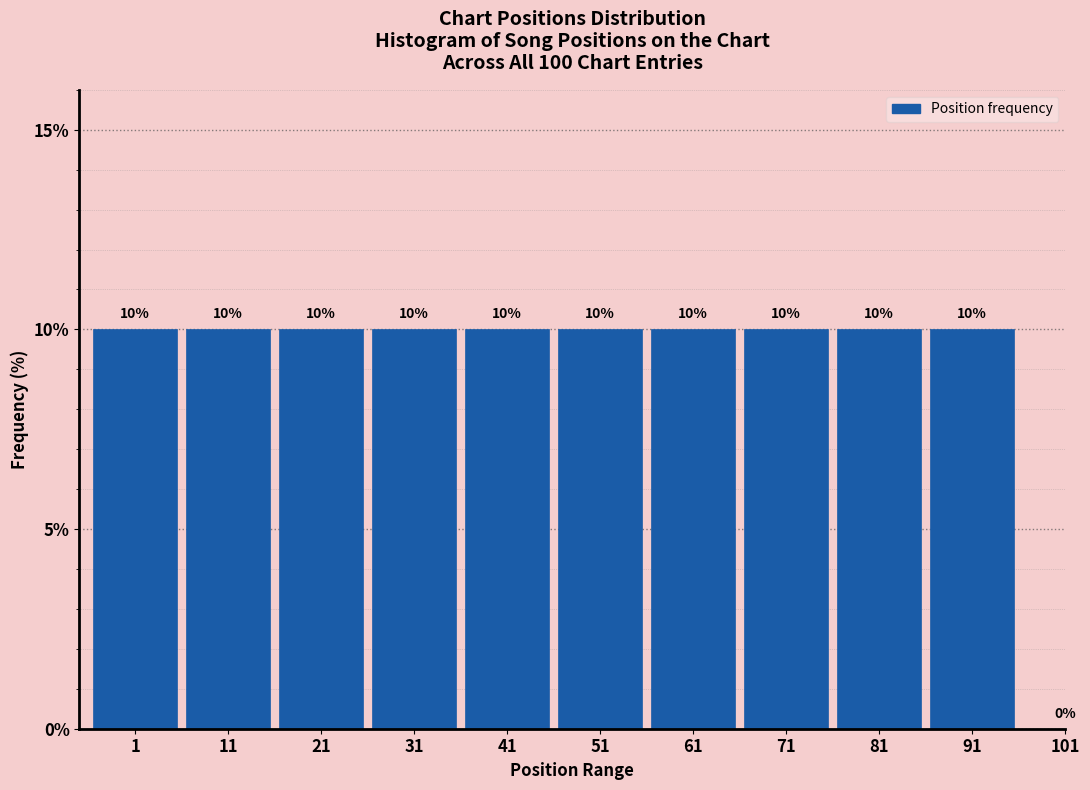

Reading left to right, what are all the values shown in this chart?

1=10	11=10	21=10	31=10	41=10	51=10	61=10	71=10	81=10	91=10	101=0